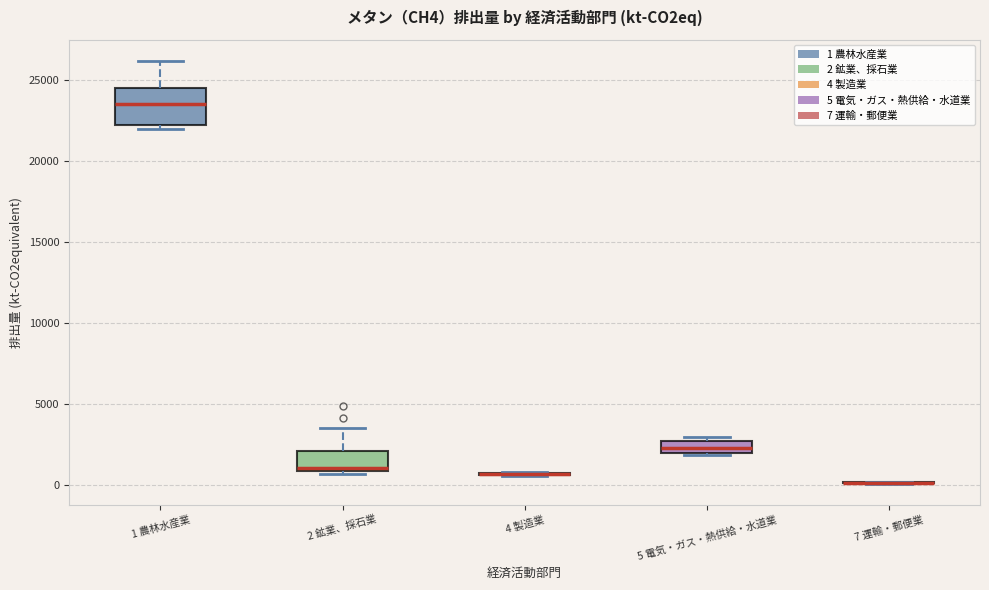

Which box is the tallest, from its lower edge to its upper edge?

1 農林水産業